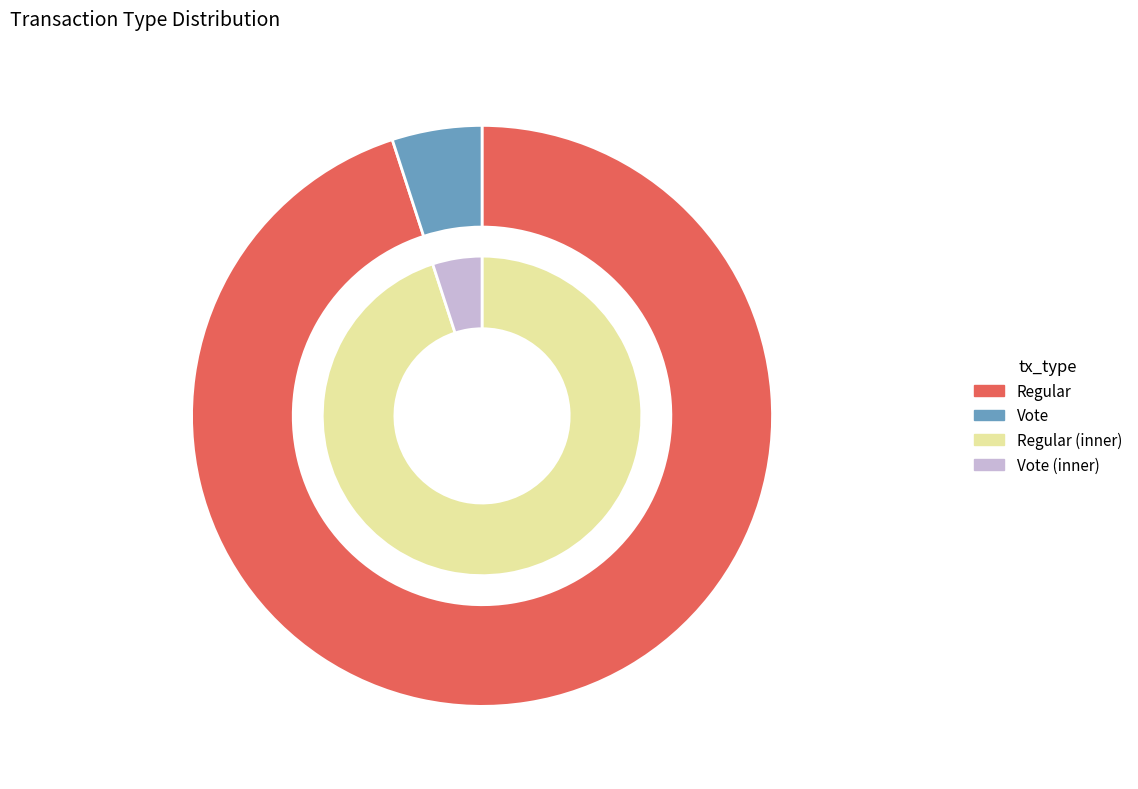

Does any single category account for the majority?

Yes